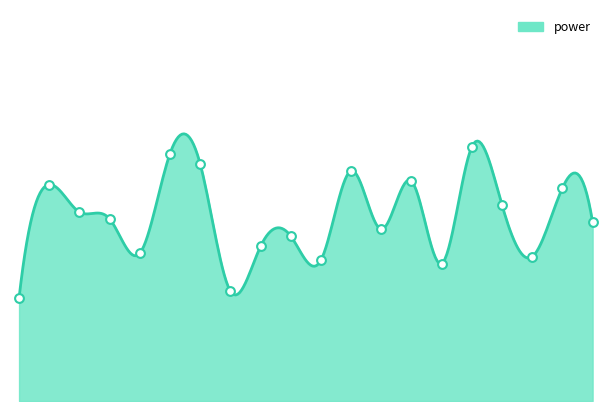

Between 00:35 and 00:52, which is larger?

00:52